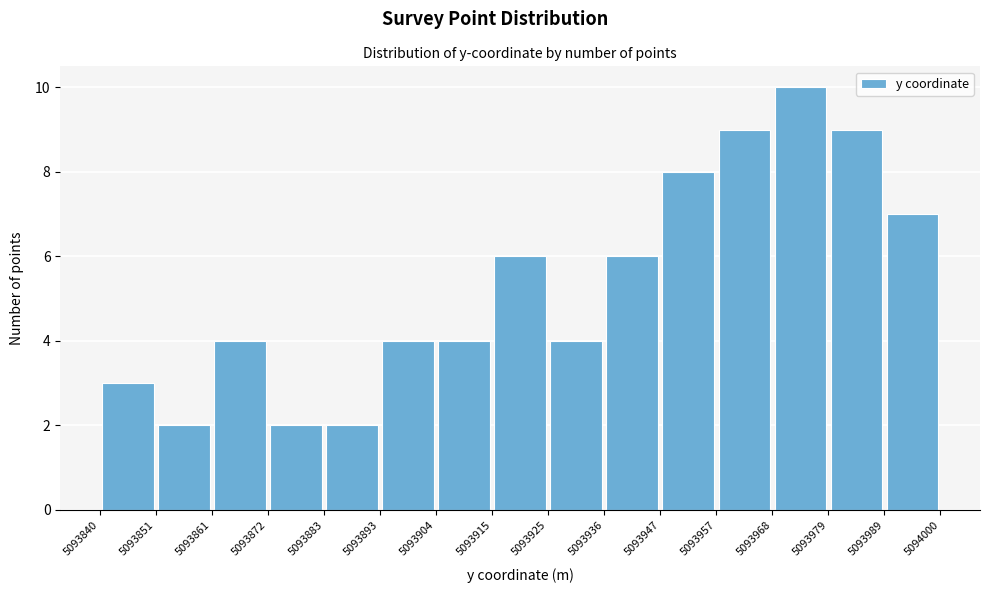

Over which range of the x-axis is the bar tallest?

5093968 to 5093979